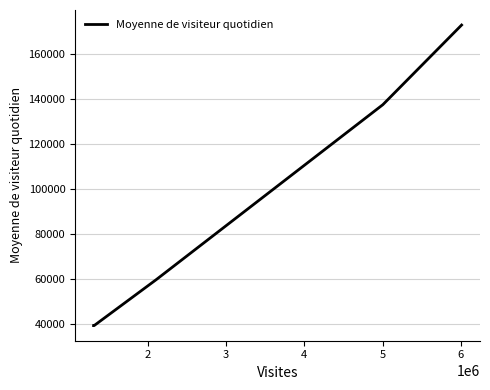

Count the number of data series in this chart.

1